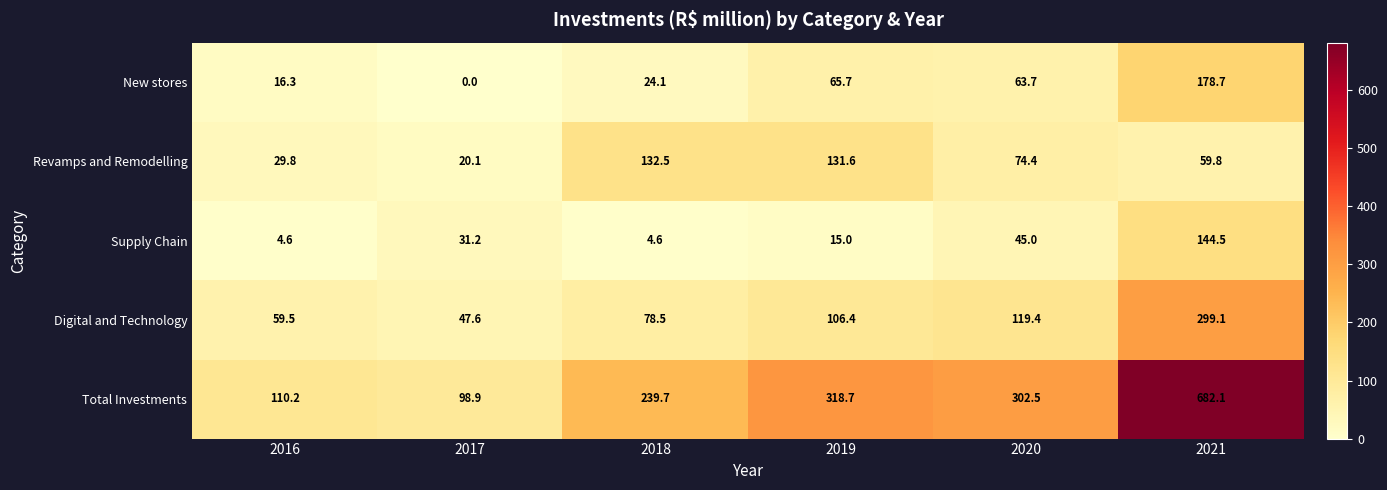

List the series in order of their peak value, lowest first.

Revamps and Remodelling, Supply Chain, New stores, Digital and Technology, Total Investments